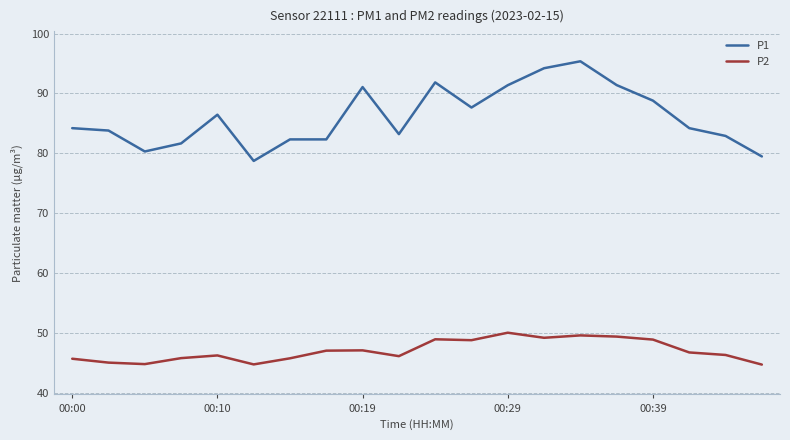

Rank the series by their maximum value, from highest to lowest.

P1, P2